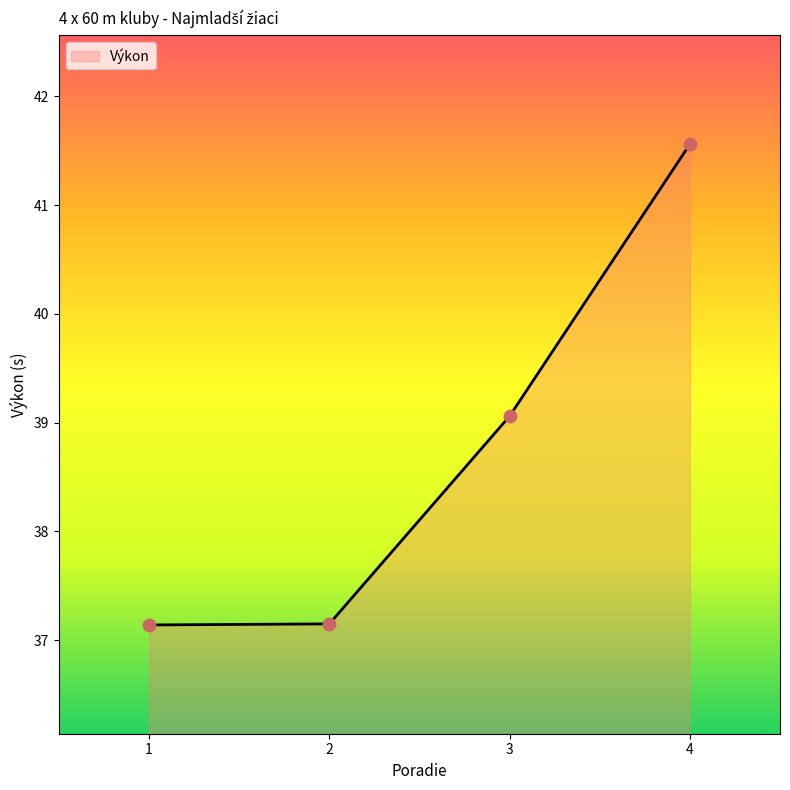

What is the ratio of the value at 4 to the value at 2?

1.1